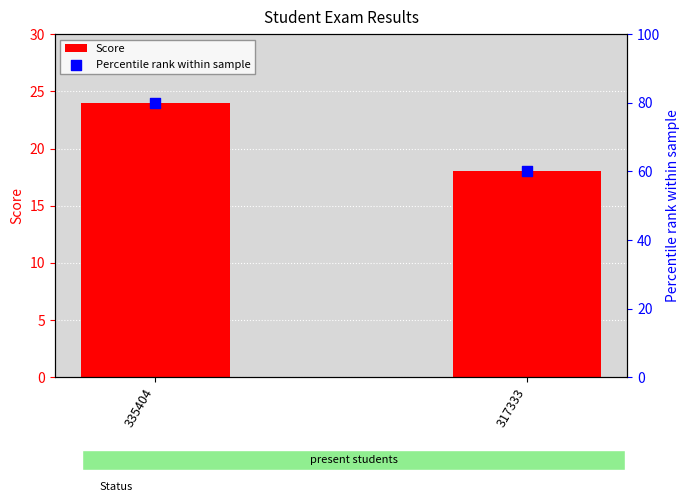

What is the total value across all series at 317333?

78